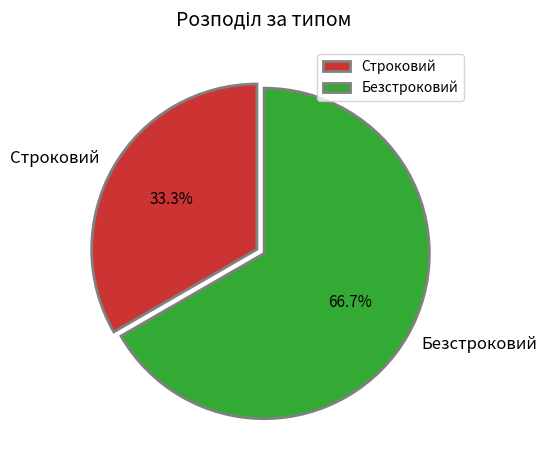

To the nearest percent, what portion does Строковий represent?

33%